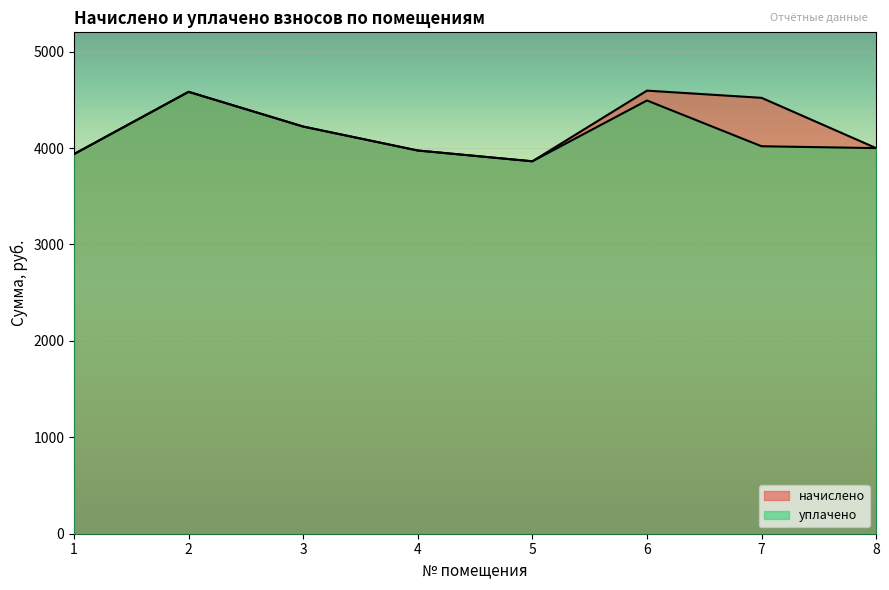

Rank the series by their average value, from highest to lowest.

начислено, уплачено